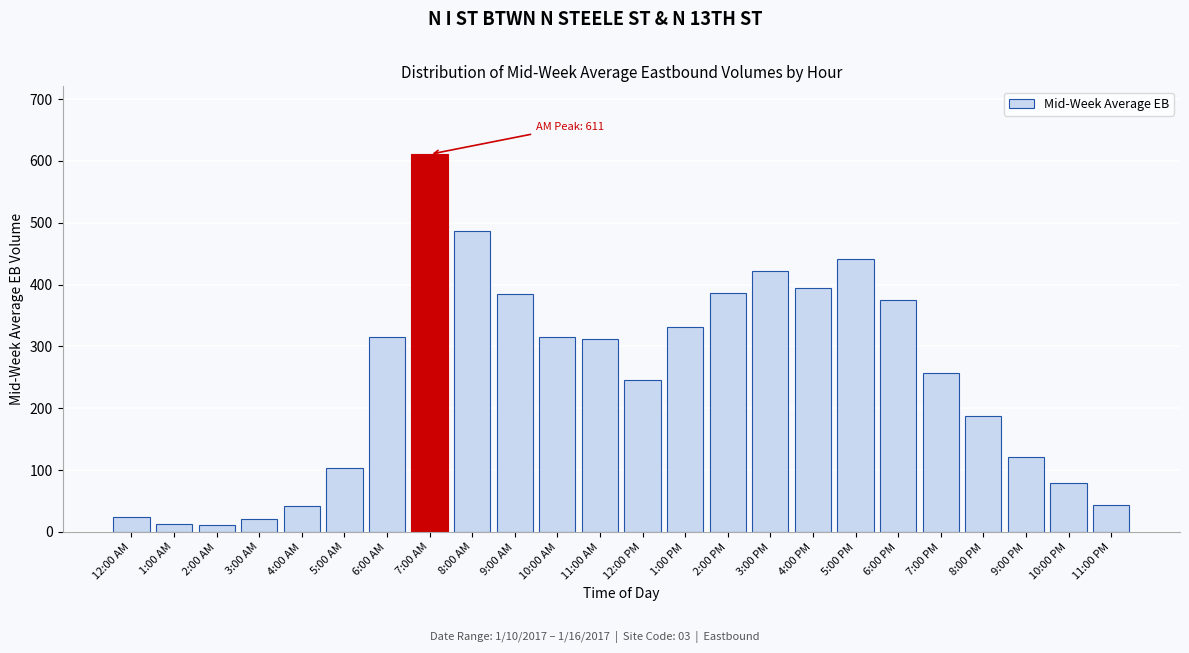

What is the greatest value displayed?

610.7